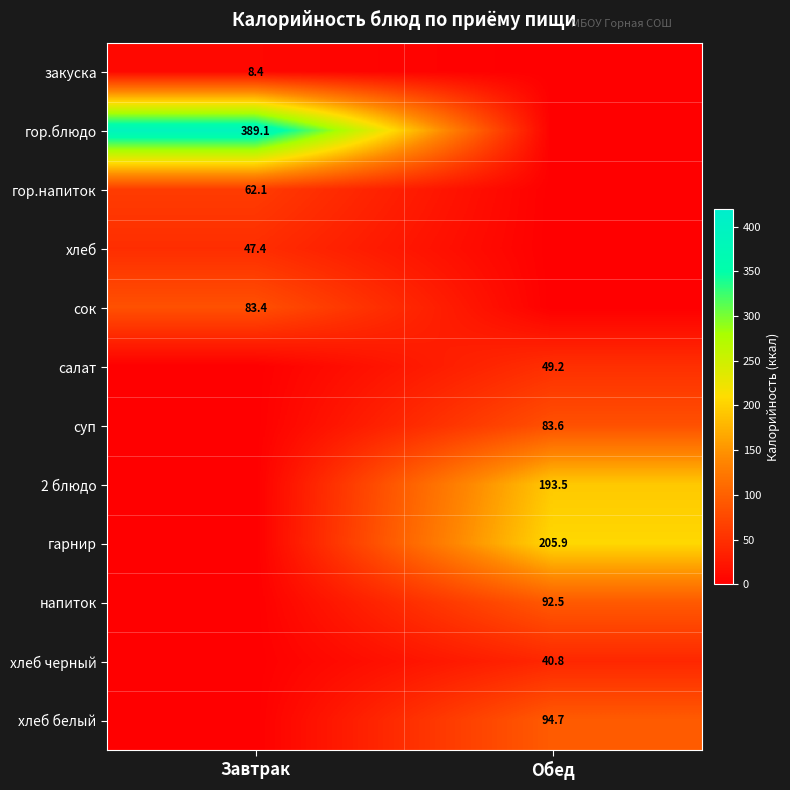

Is it true that напиток equals 141.3 at Обед?

False